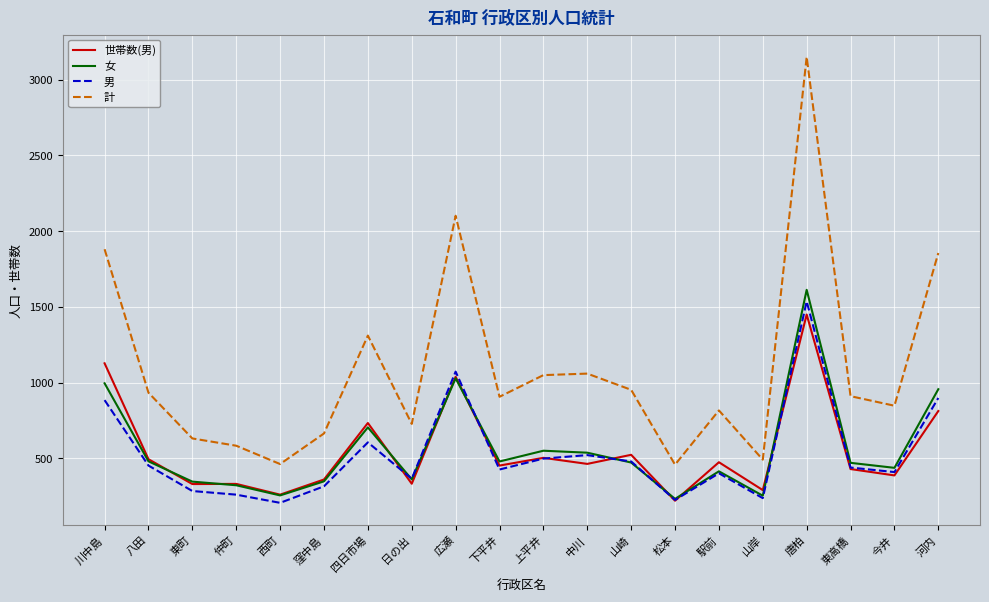

Which series has the largest total across all categories?

計